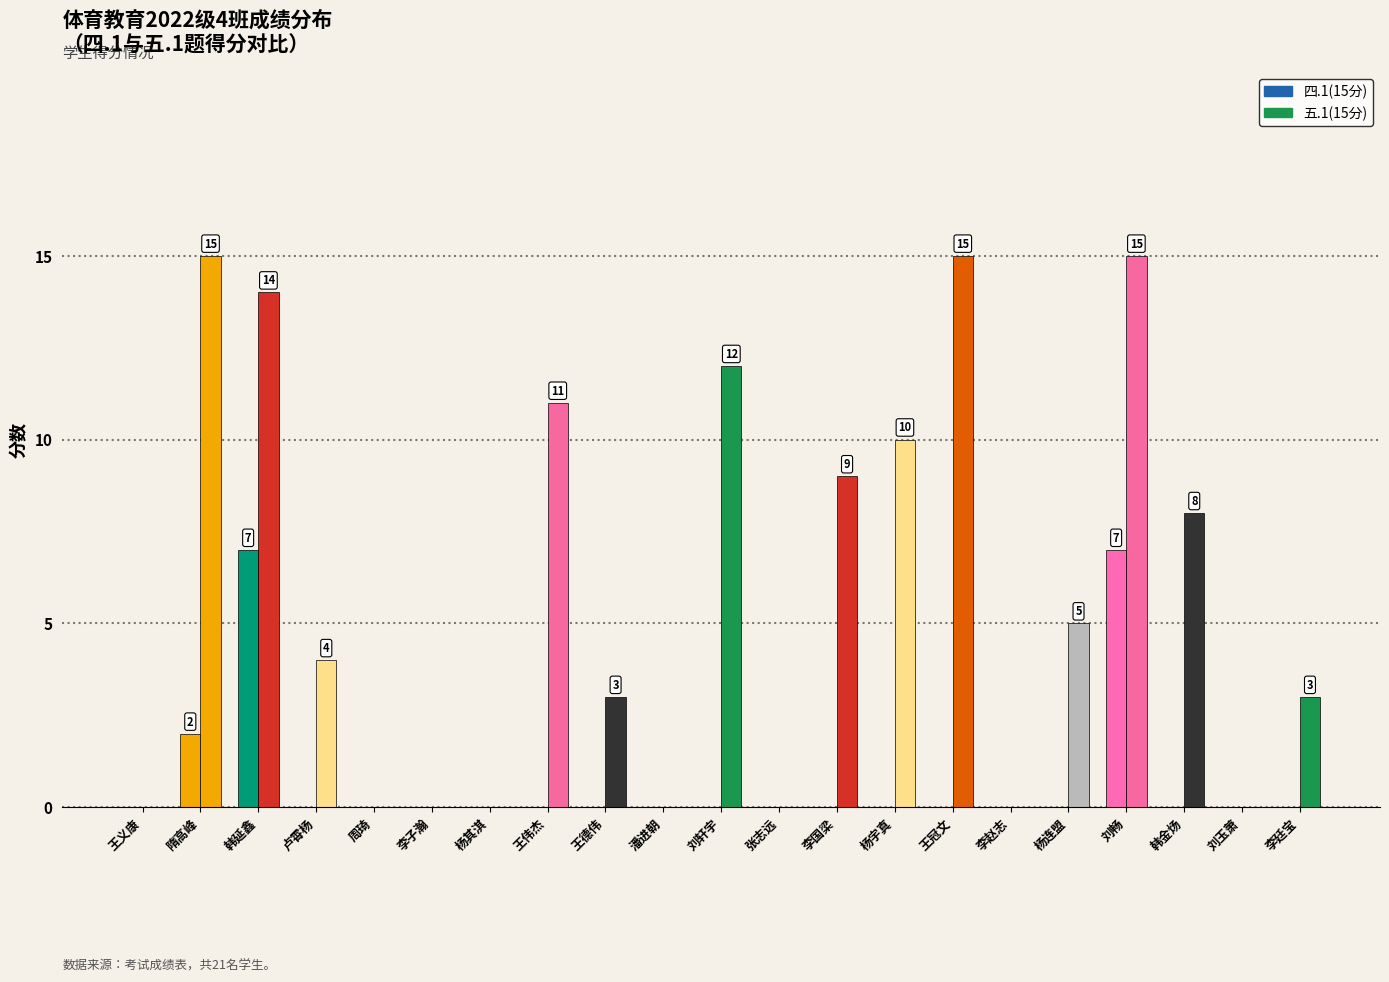

Is it true that 五.1(15分) equals 12 at 刘轩宇?

True